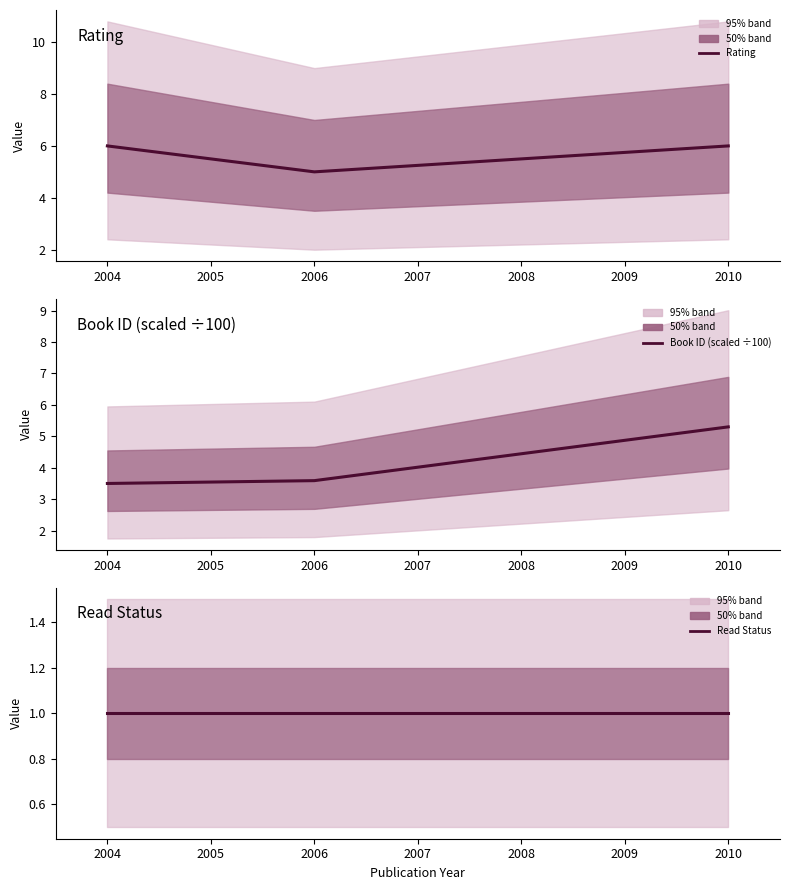

What is the sum of the Rating values at 2006 and 2010?

11.0